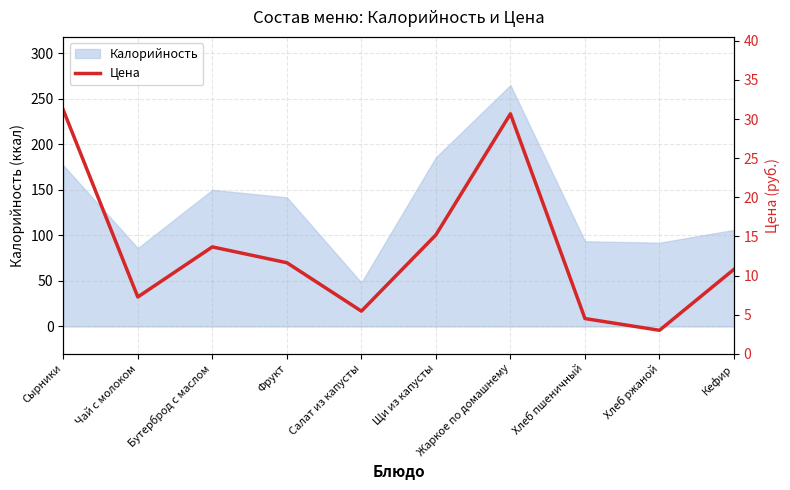

True or false: the data has more than 0 interior local peaks.

True